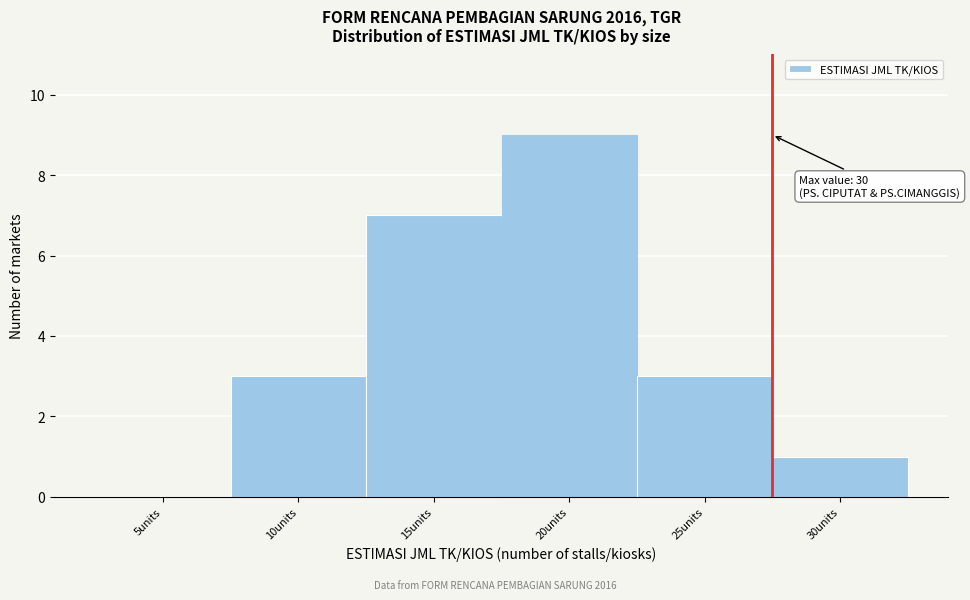

Reading left to right, extract all data points from this chart.

5units=0	10units=3	15units=7	20units=9	25units=3	30units=1